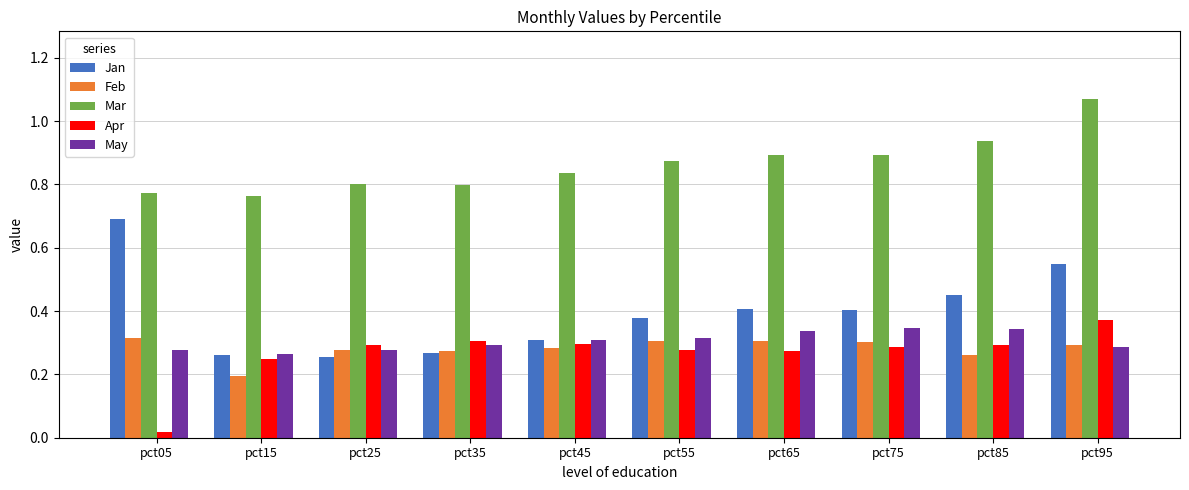

True or false: May has a value of 0.3 at pct25.

True